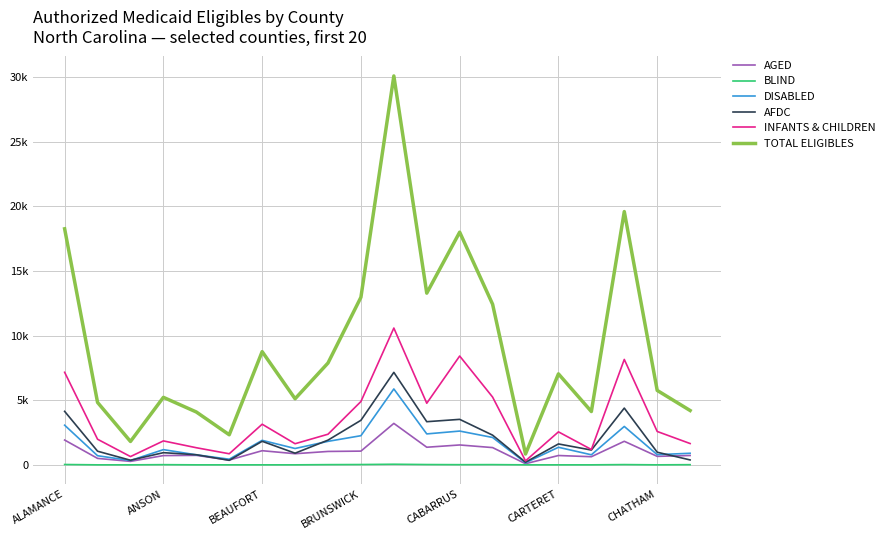

At which category does the chart reach its minimum across all series?

ANSON